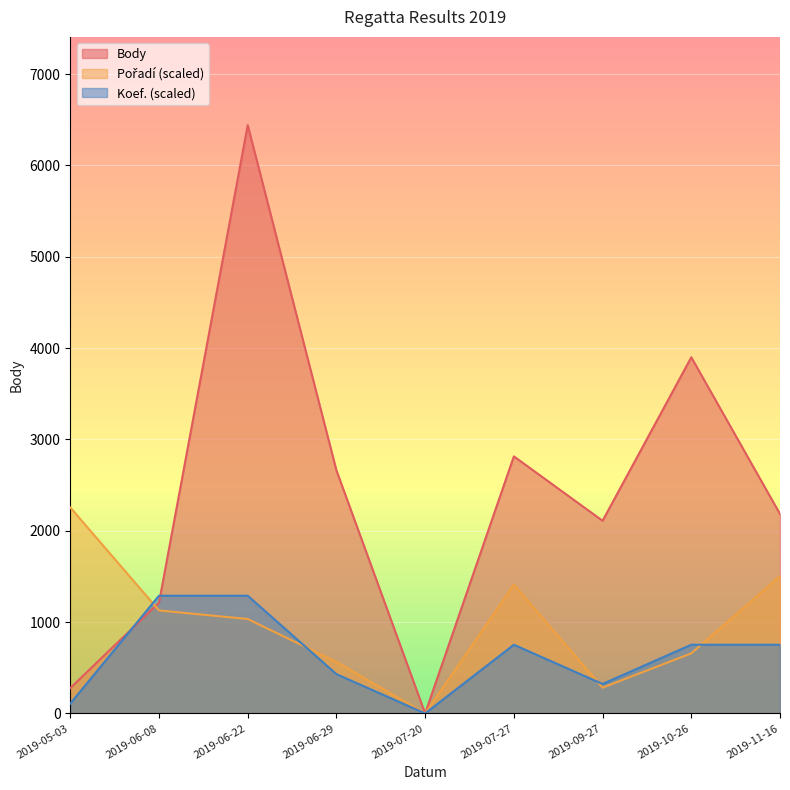

At which category does the chart reach its minimum across all series?

2019-07-20